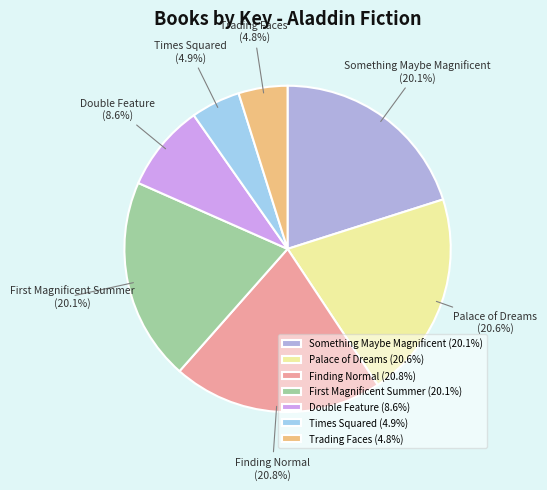

The Times Squared slice represents 5% of the pie. True or false?

True